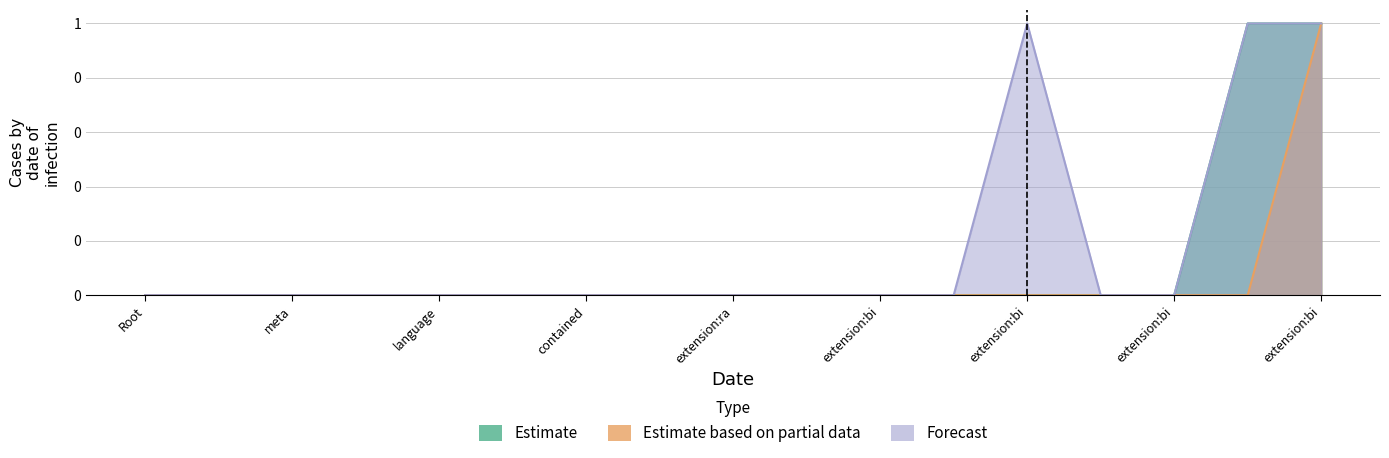

How many values in Estimate based on partial data are above zero?

1